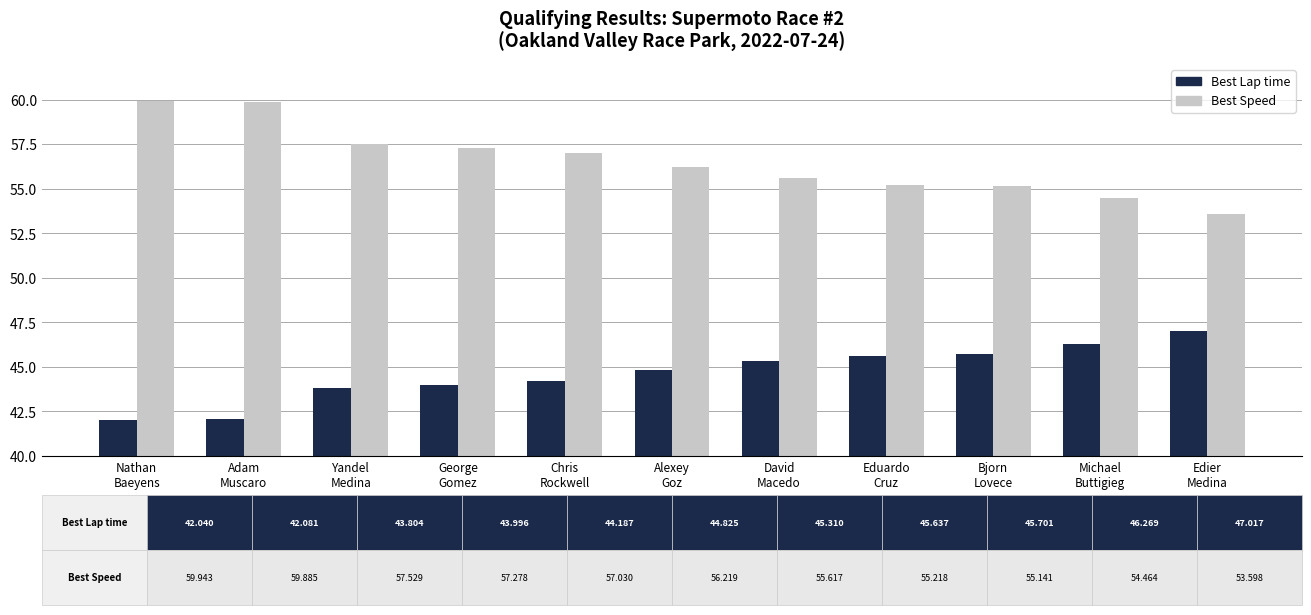

Read the Best Speed value at Edier
Medina.

53.6